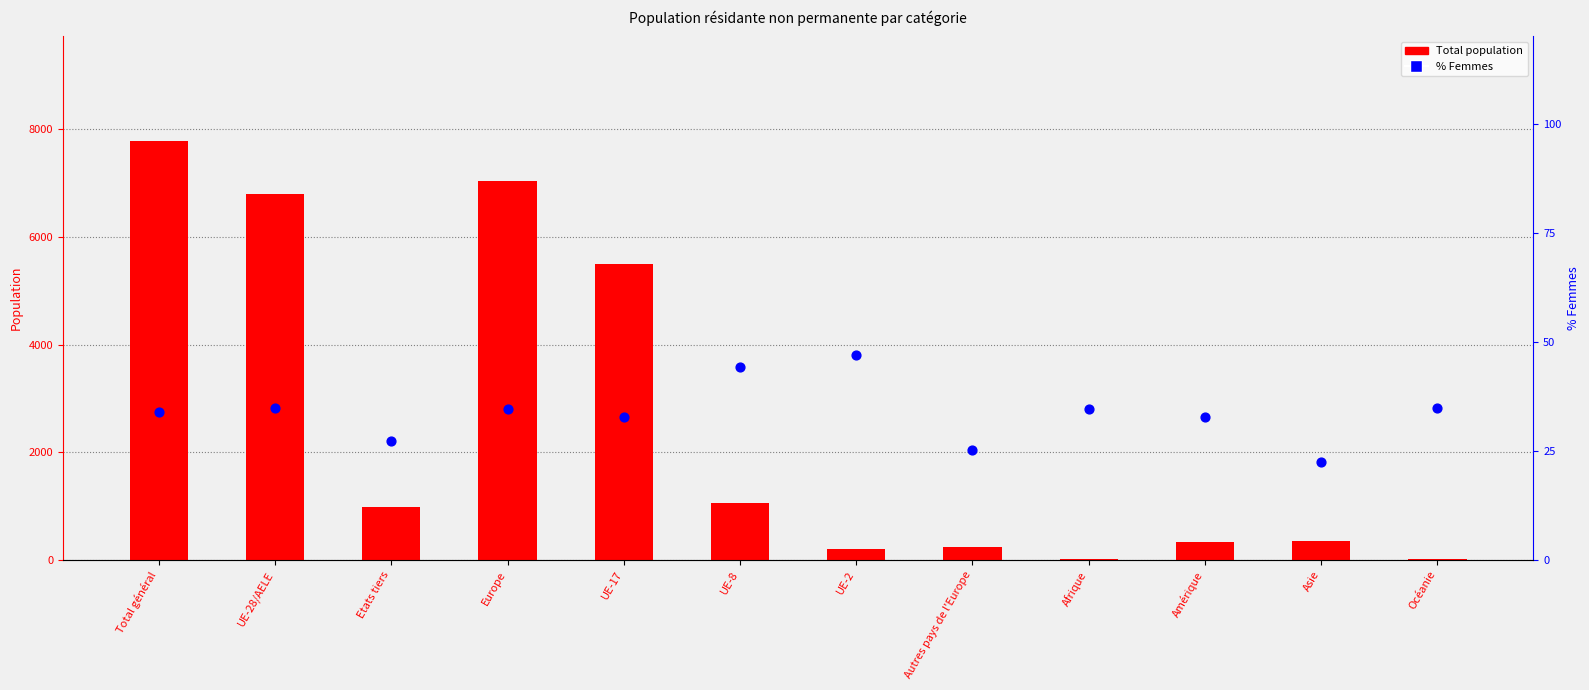

Which series has the widest spread of Y values?

Total population